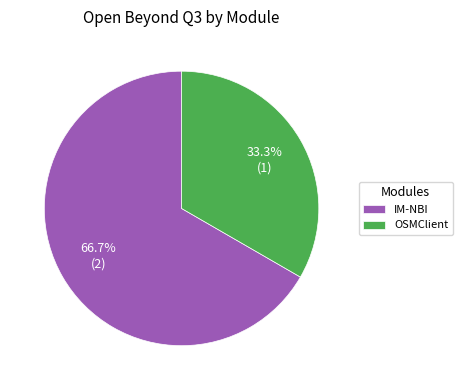

Count the number of slices in the pie.

2